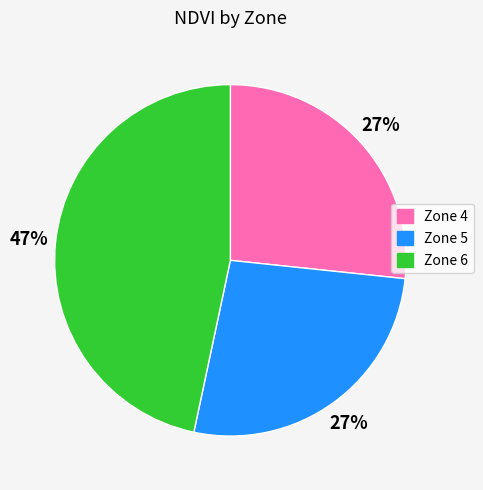

Which category has the biggest portion of the pie?

Zone 6